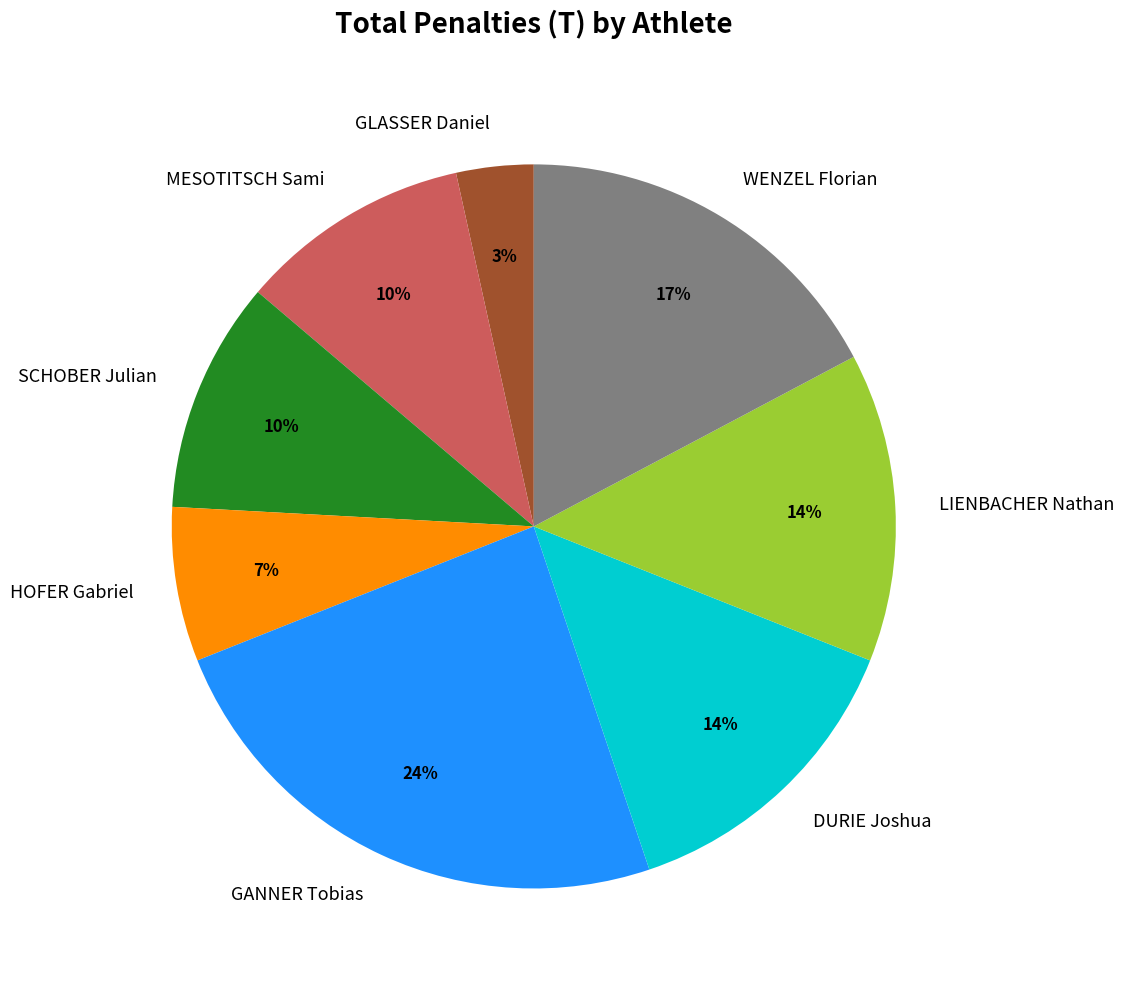

Combined, do MESOTITSCH Sami and GANNER Tobias account for over 50%?

No